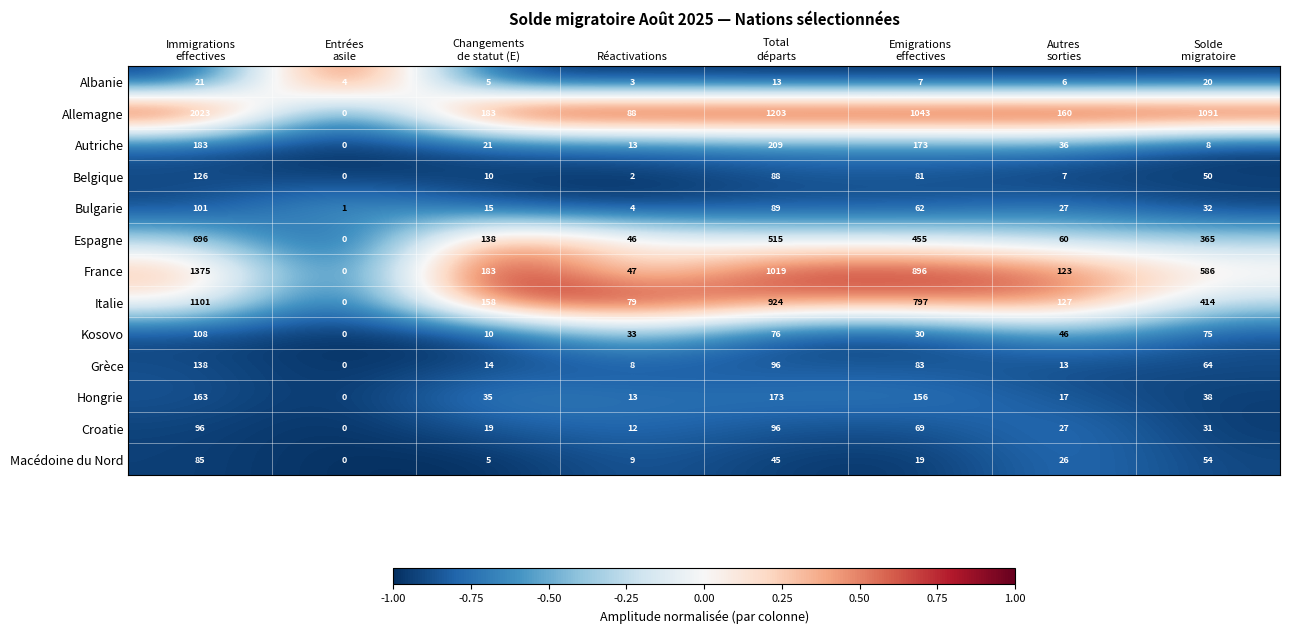

What is the difference between the maximum and minimum values in the France series?

1375